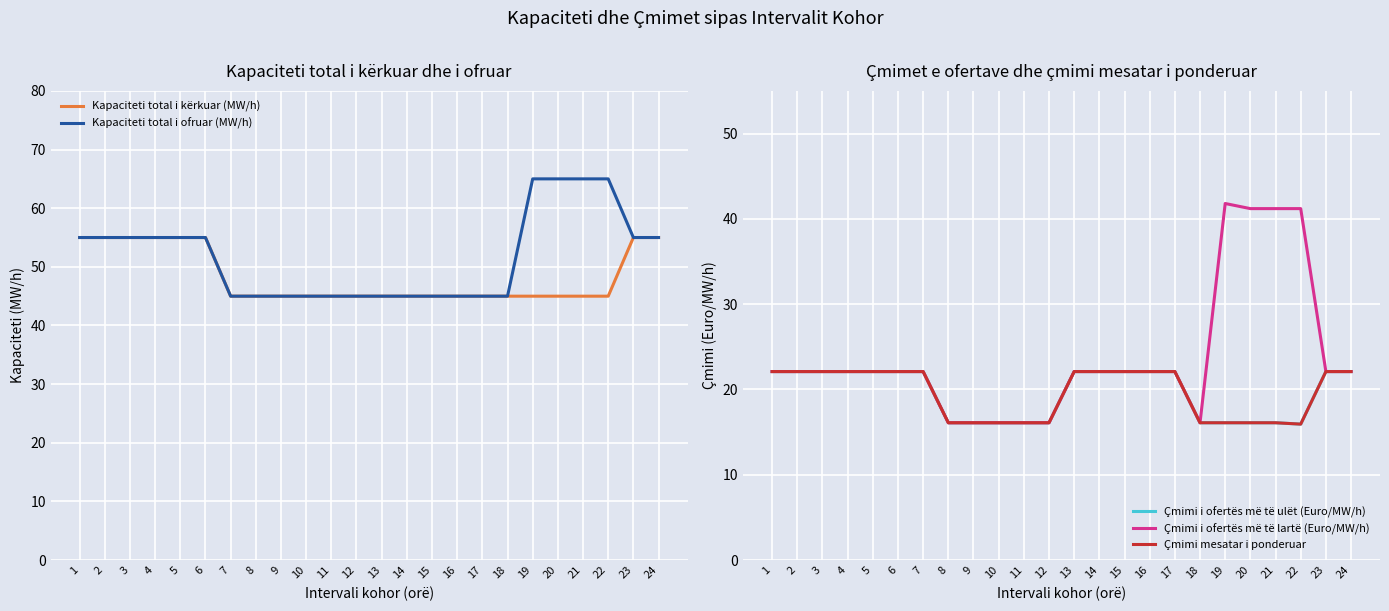

At 4, list the series in order from smallest to largest.

Çmimi i ofertës më të ulët (Euro/MW/h), Çmimi i ofertës më të lartë (Euro/MW/h), Çmimi mesatar i ponderuar, Kapaciteti total i kërkuar (MW/h), Kapaciteti total i ofruar (MW/h)